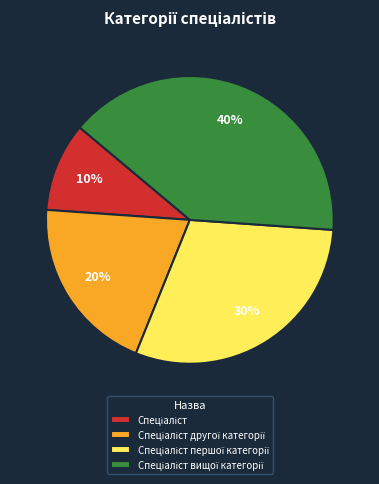

Is there any slice that represents more than half of the pie?

No